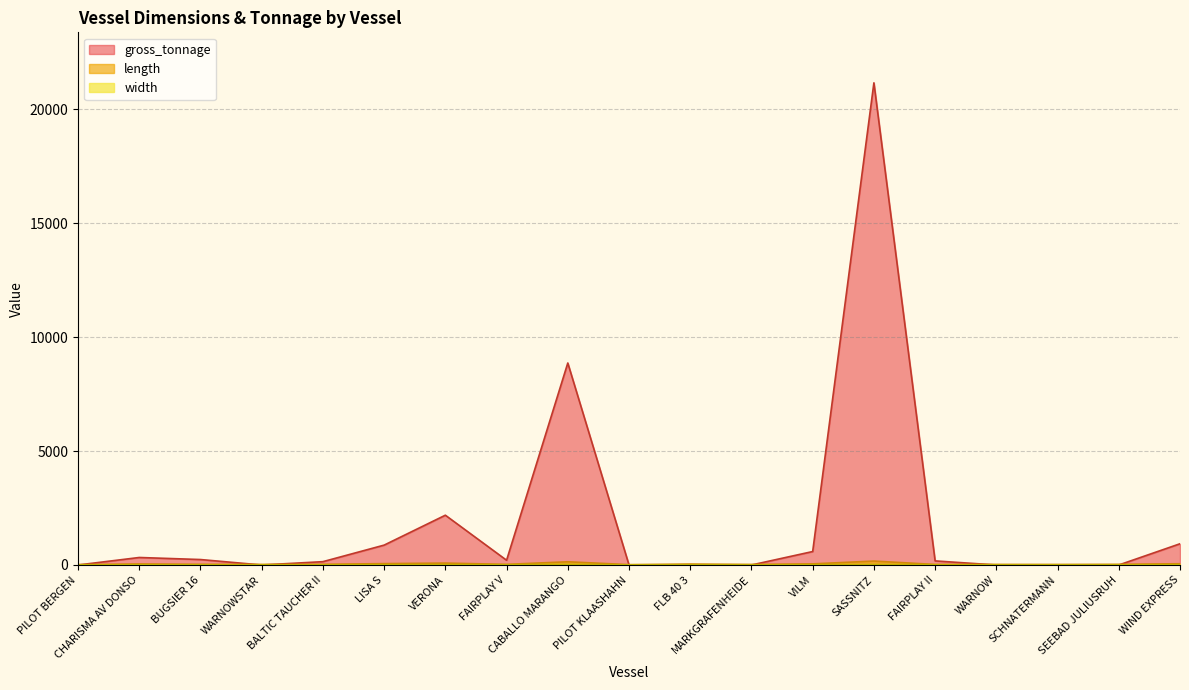

The value of width at VILM is 5. True or false?

False